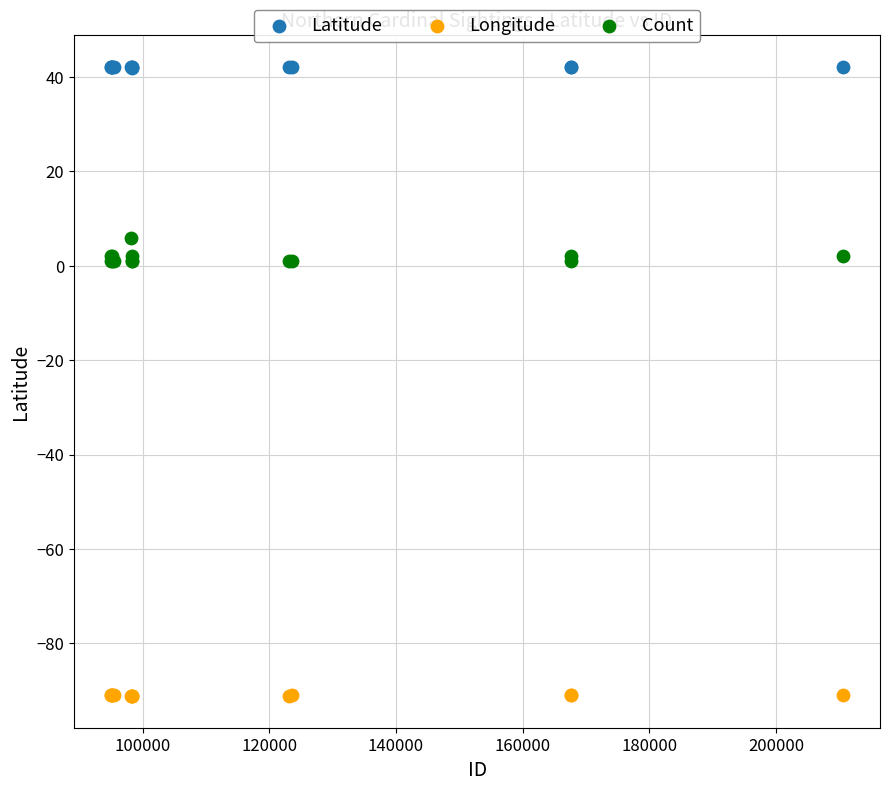

Which series reaches the minimum Y coordinate?

Longitude